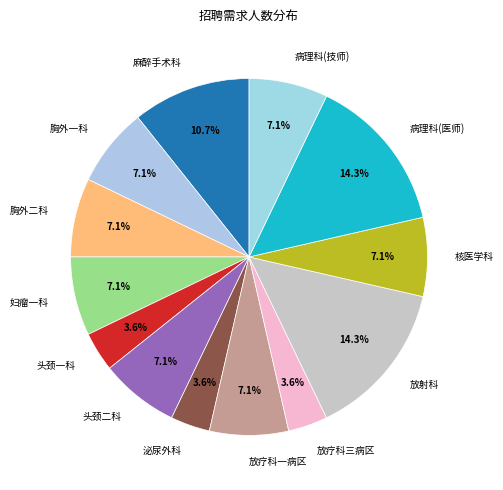

To the nearest percent, what is the combined percentage of 头颈一科 and 泌尿外科?

7%